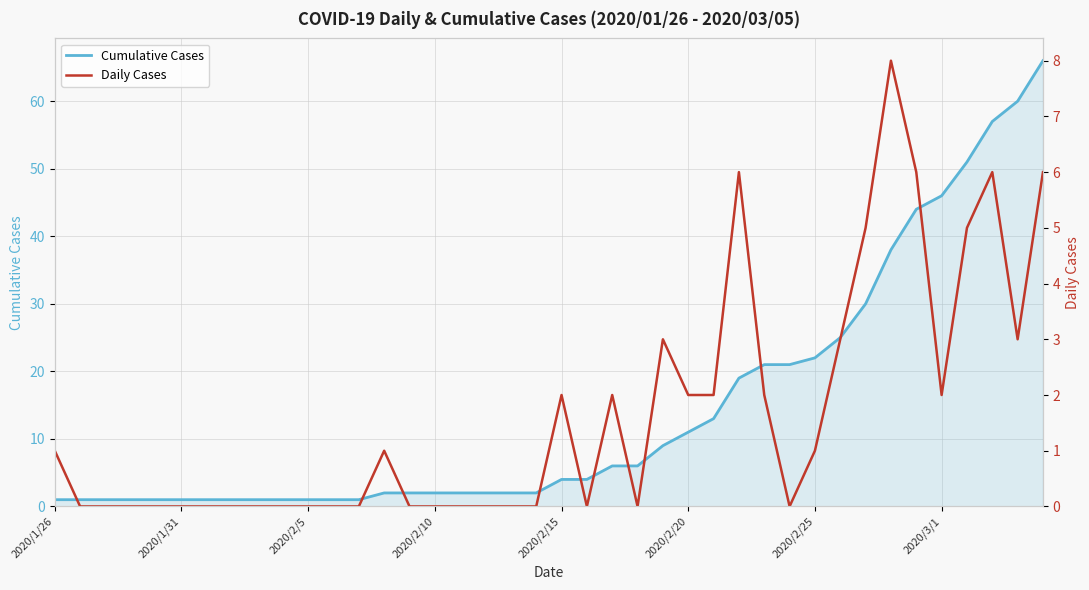

Reading left to right, what are all the values shown in this chart?

Cumulative Cases: 1	1	1	1	1	1	1	1	1	1	1	1	1	2	2	2	2	2	2	2	4	4	6	6	9	11	13	19	21	21	22	25	30	38	44	46	51	57	60	66
Daily Cases: 1	0	0	0	0	0	0	0	0	0	0	0	0	1	0	0	0	0	0	0	2	0	2	0	3	2	2	6	2	0	1	3	5	8	6	2	5	6	3	6